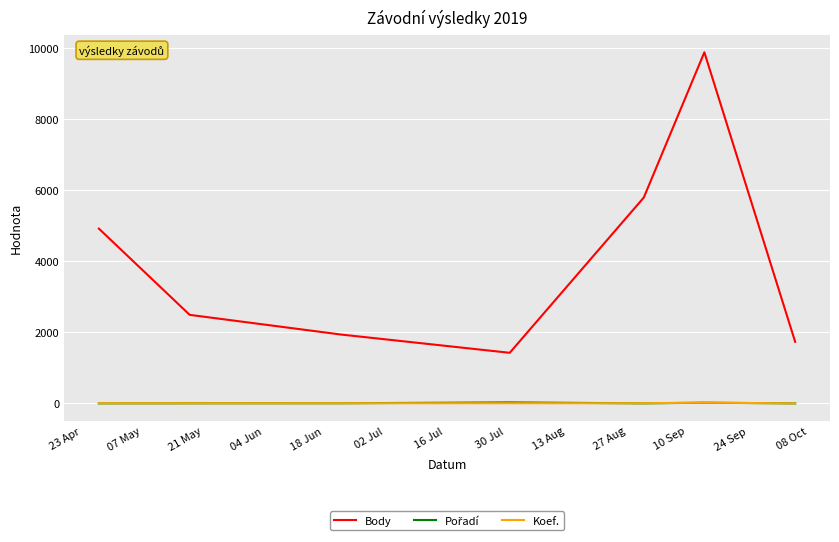

True or false: Body and Koef. cross at least once.

False